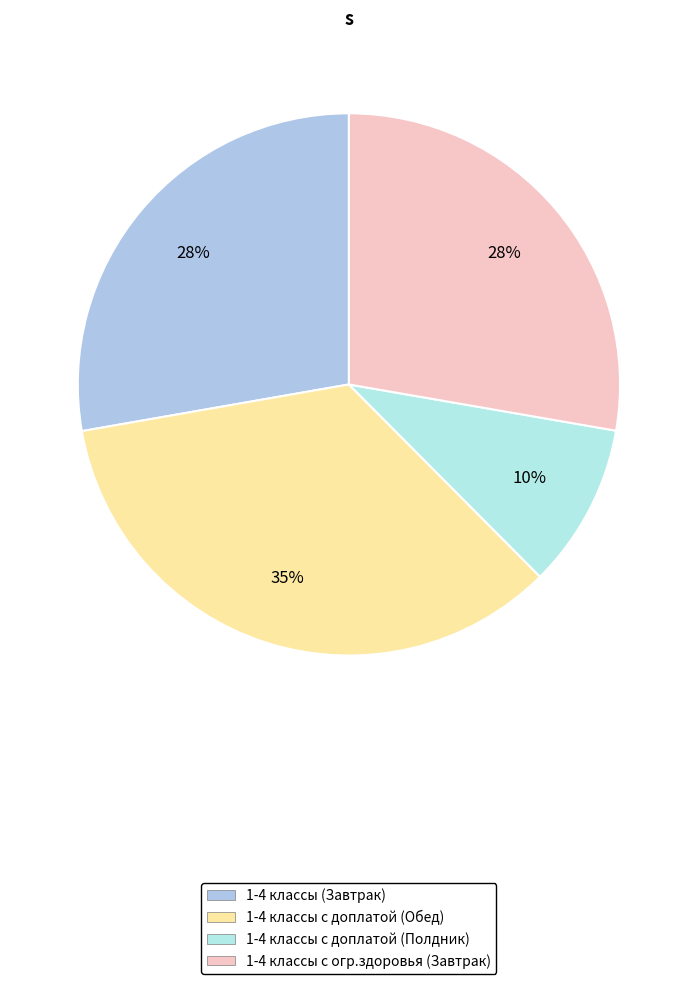

The 1-4 классы с огр.здоровья (Завтрак) slice represents 42% of the pie. True or false?

False